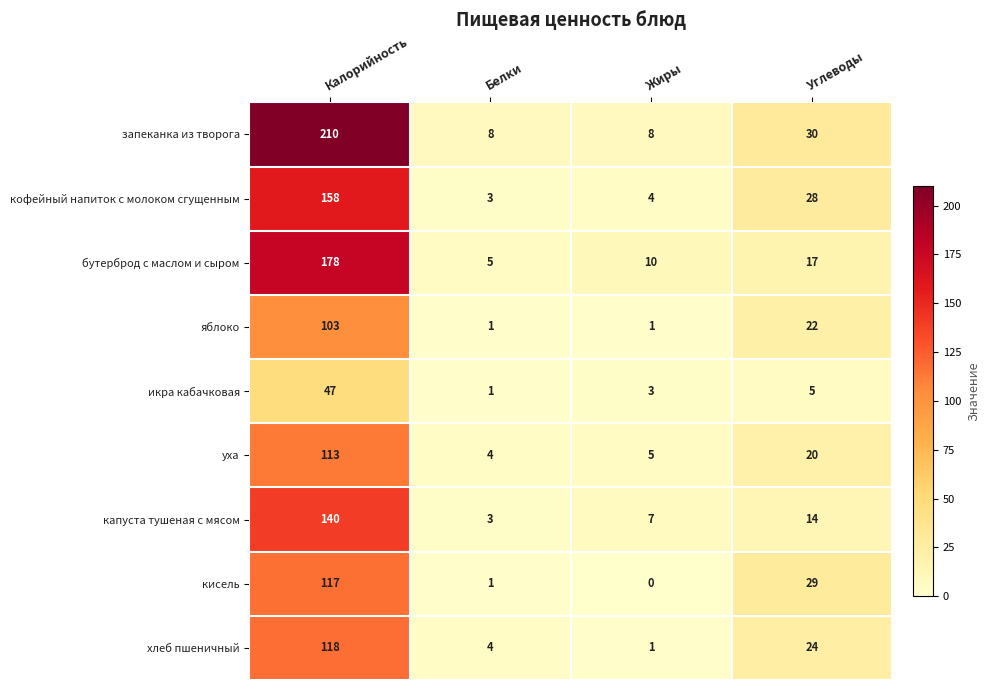

What is the difference between the maximum and second lowest values in the бутерброд с маслом и сыром series?

168